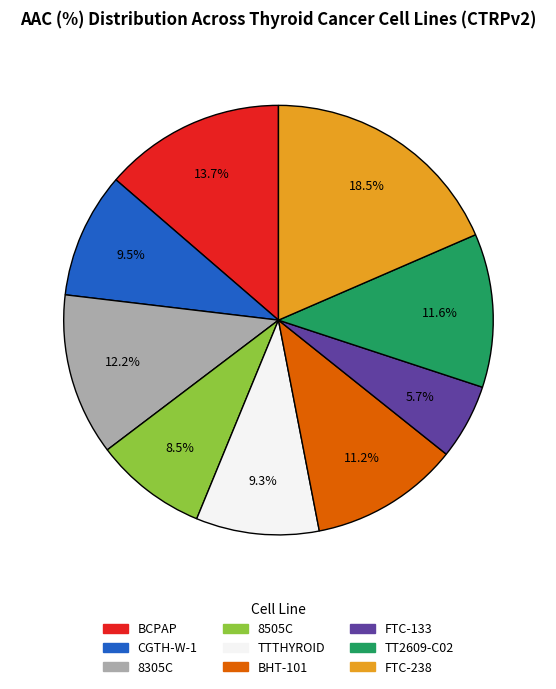

Which slice is the smallest?

FTC-133